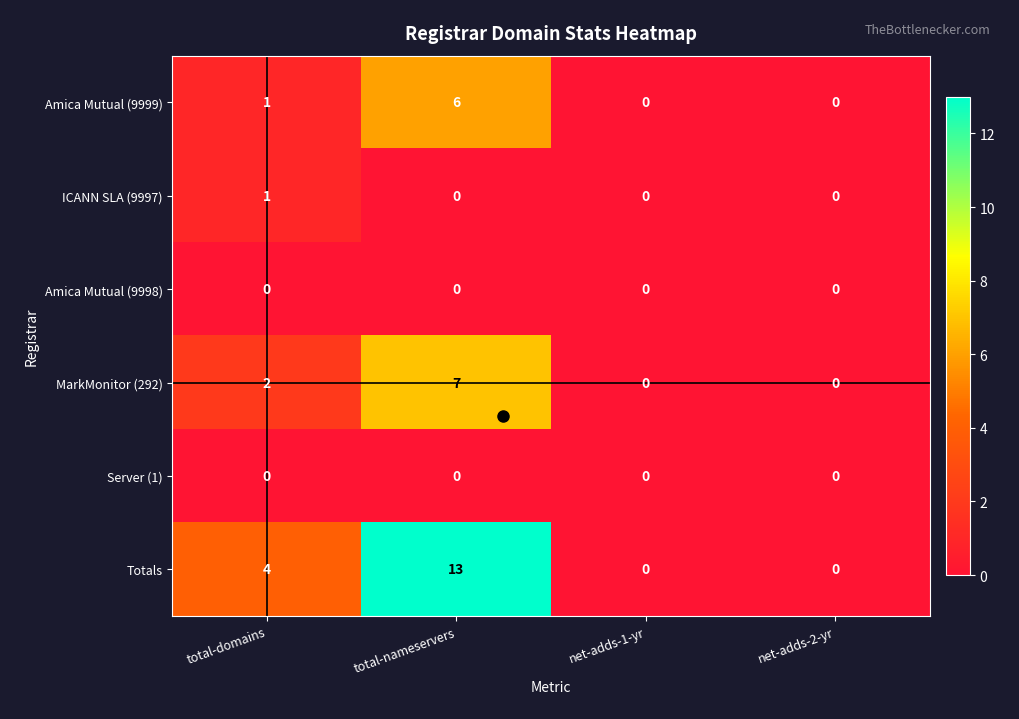

At which category is the sum across all series the highest?

total-nameservers